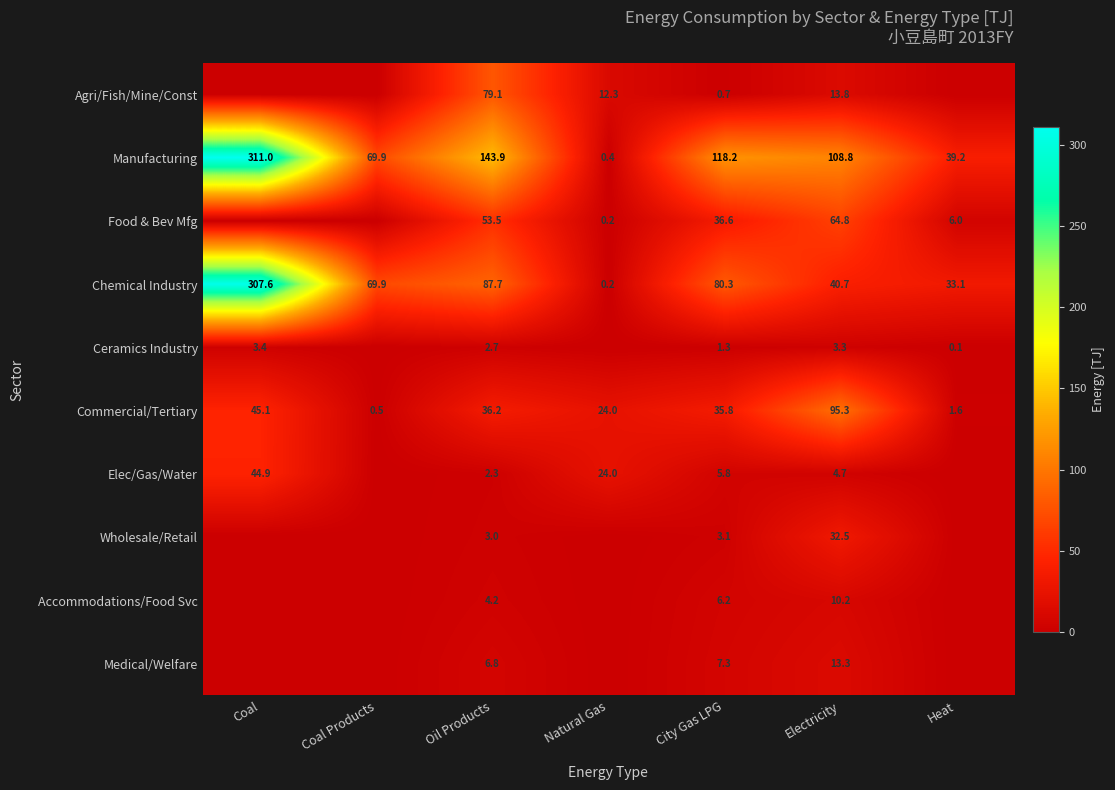

Which has a higher value, Coal or Electricity?

Electricity